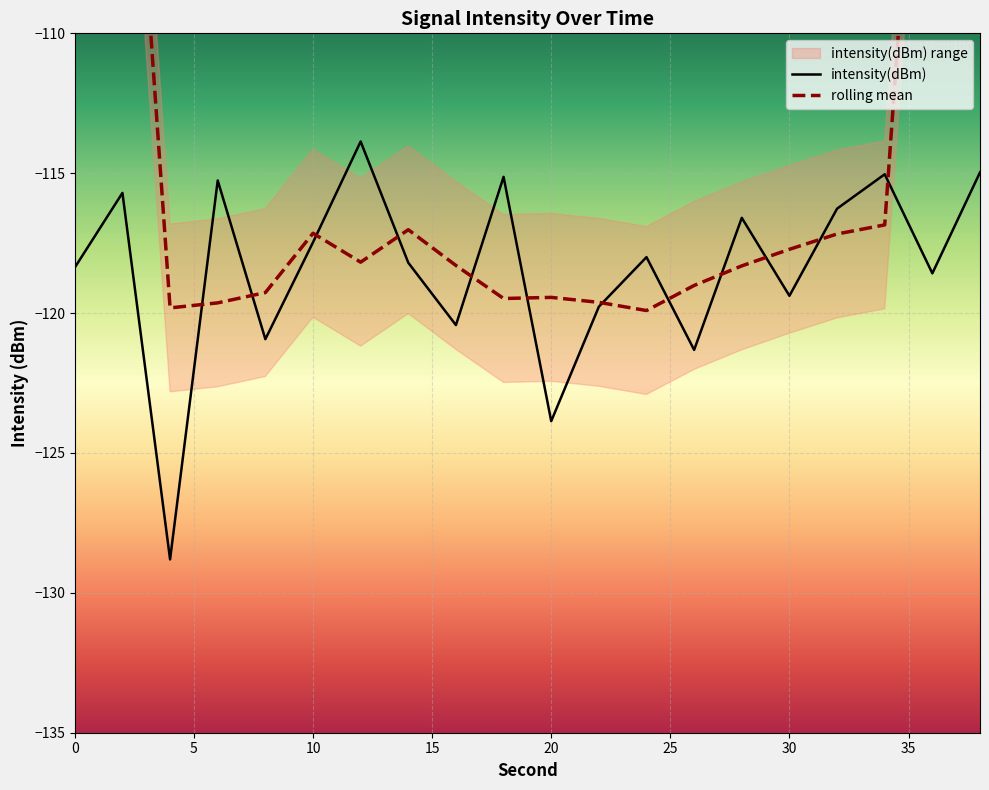

How many values in the rolling mean series are below -118?

11